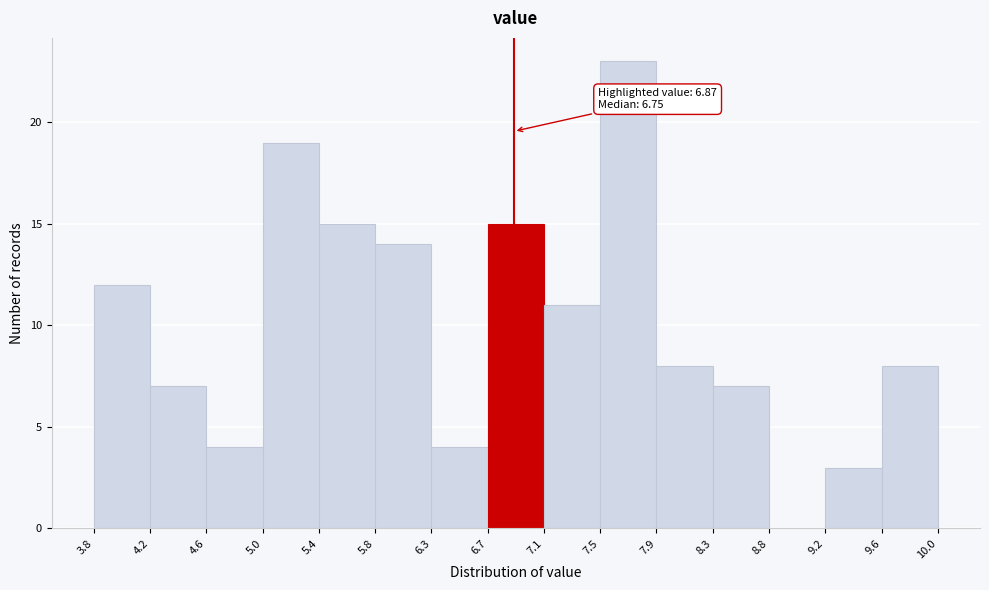

Over which range of the x-axis is the bar tallest?

7.5 to 7.9